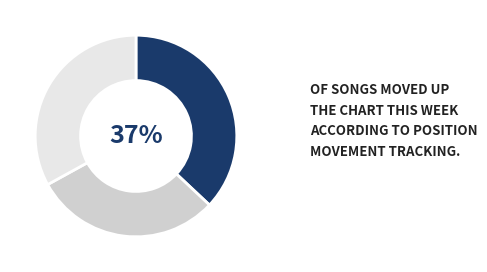

Is there any slice that represents more than half of the pie?

No